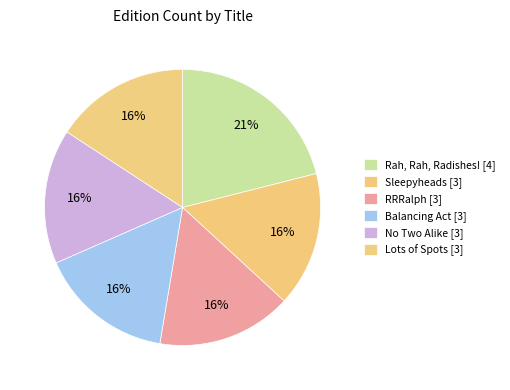

True or false: RRRalph accounts for 8% of the total.

False